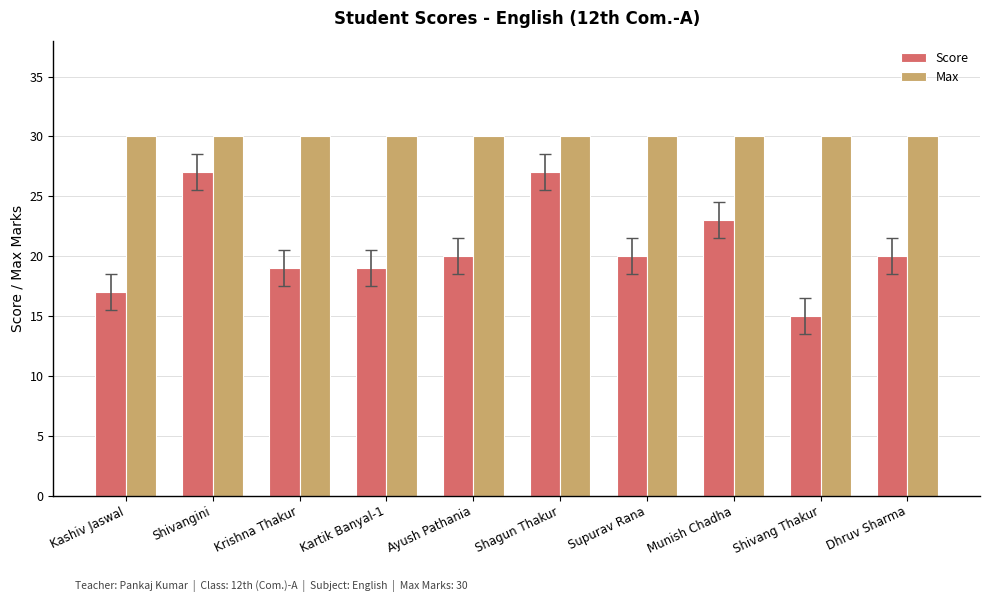

How many bars are there in total?

20